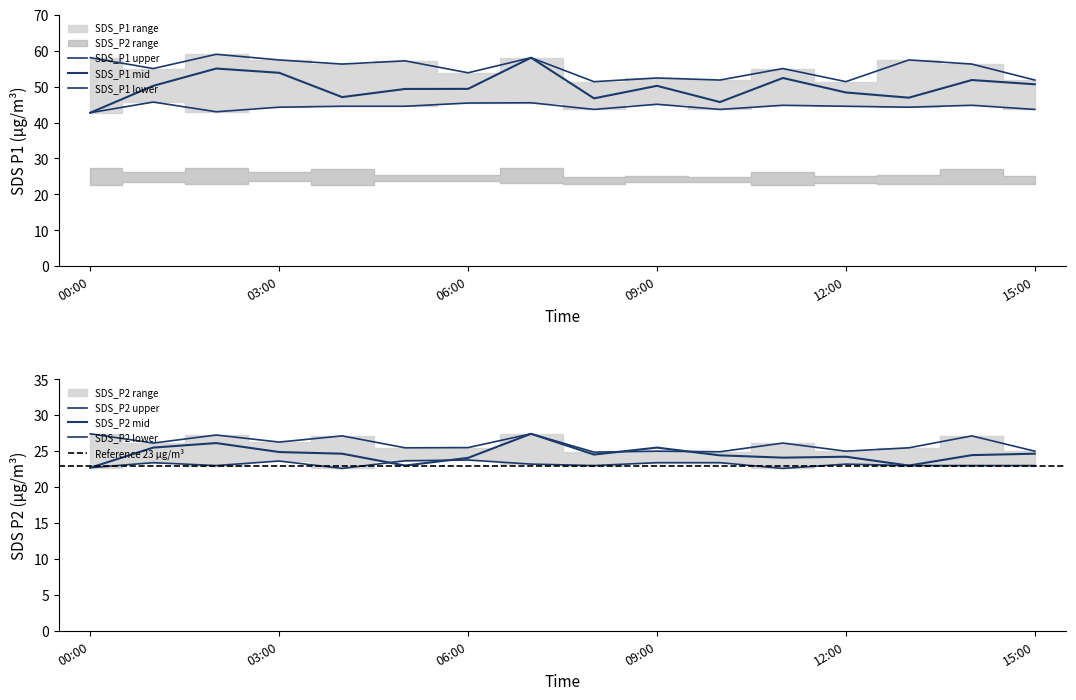

How many data points does each series have?

16